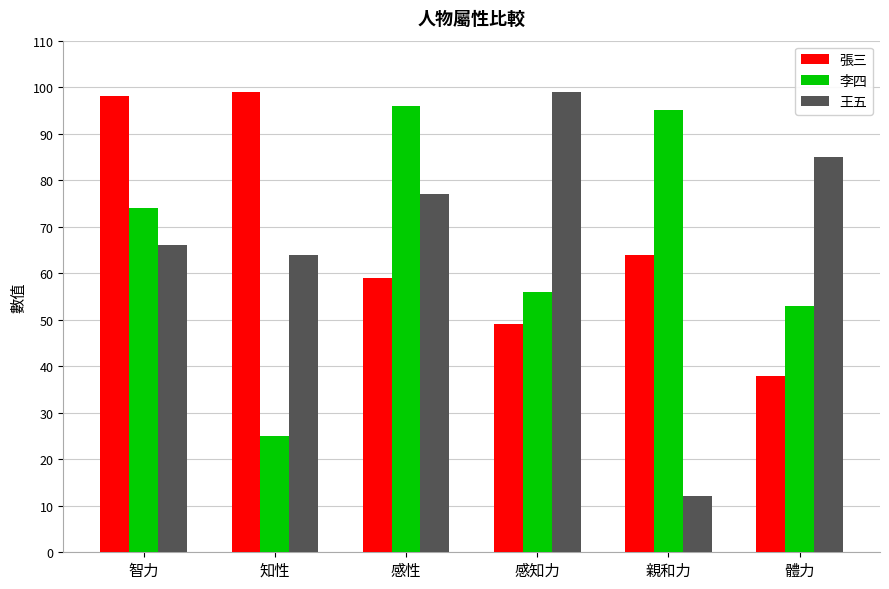

Which series has the largest range (max minus min)?

王五